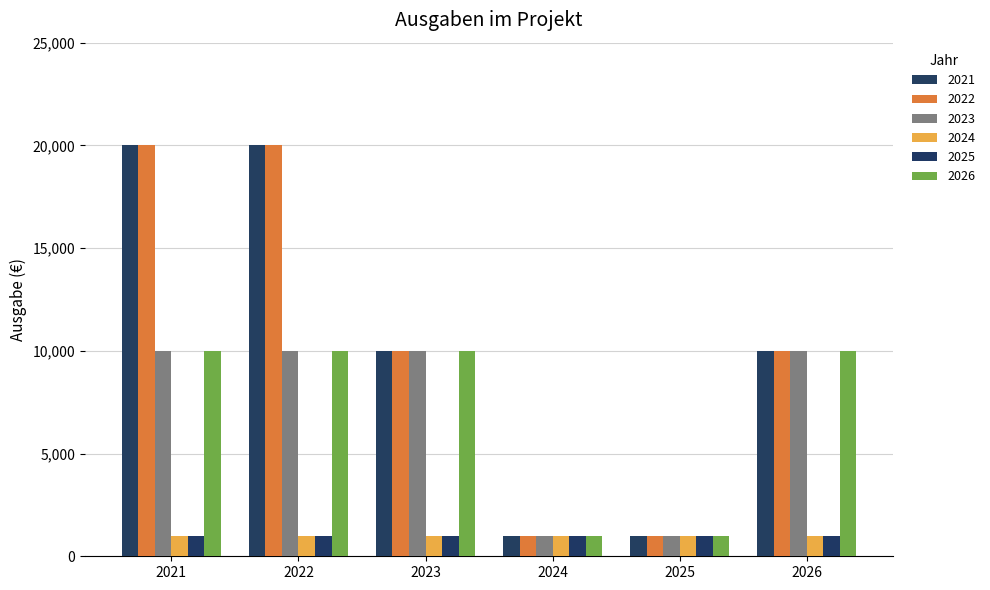

What is the spread (max minus min) of values at 2021?

19000